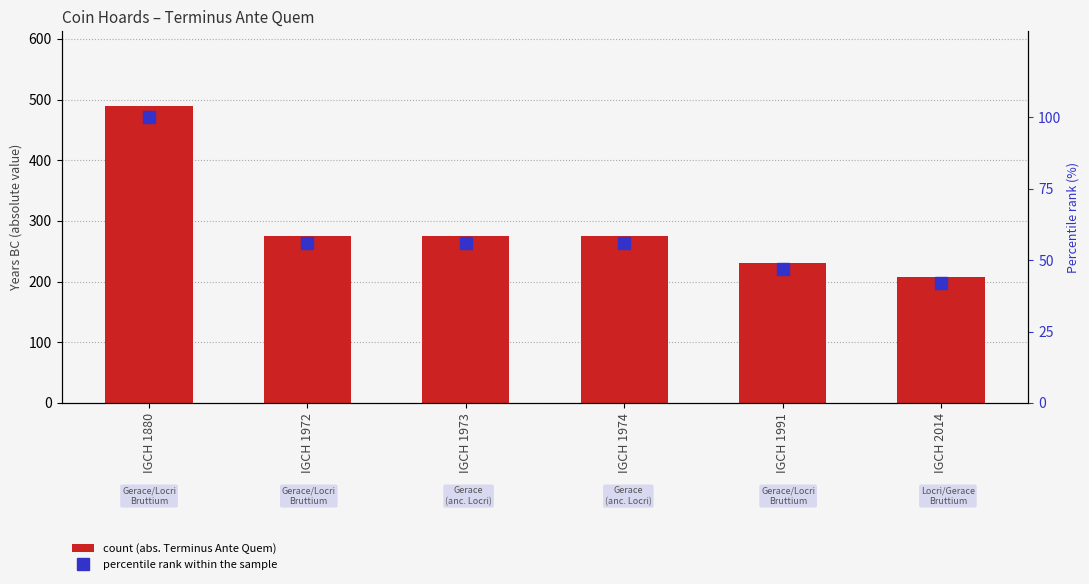

Reading left to right, transcribe all the data shown in this chart.

Terminus Ante Quem (abs. value, BC): 490	275	275	275	230	208
percentile rank within the sample: 100	56	56	56	47	42